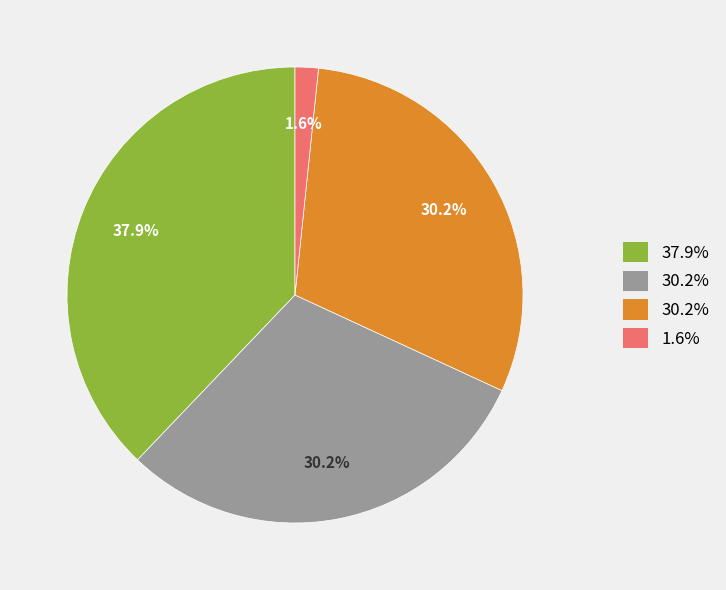

Is there any slice that represents more than half of the pie?

No